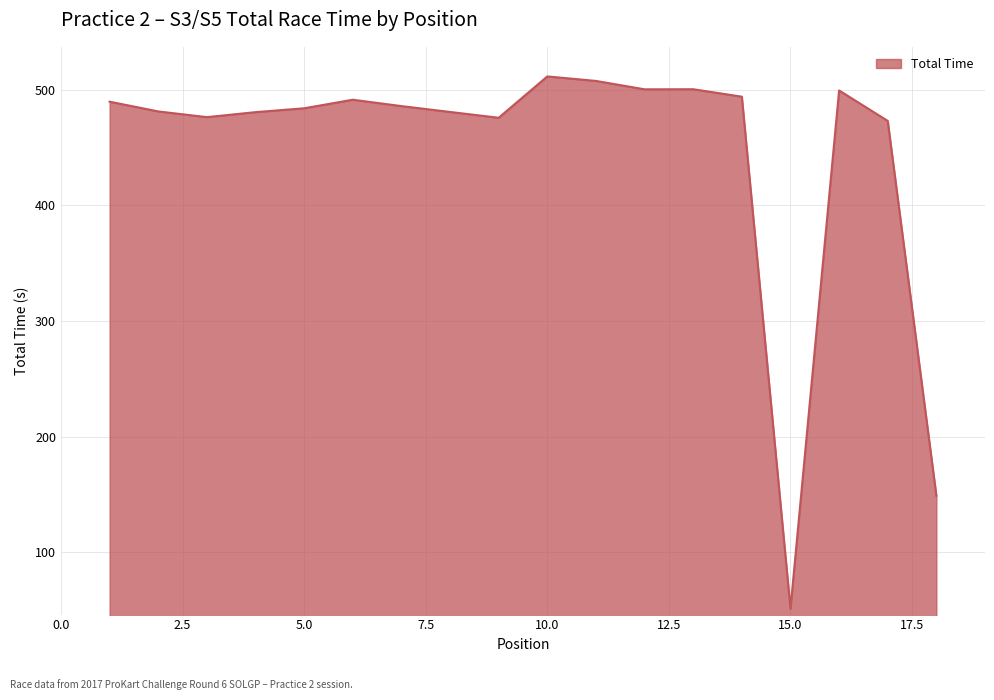

What is the minimum value shown in the chart?

51.3